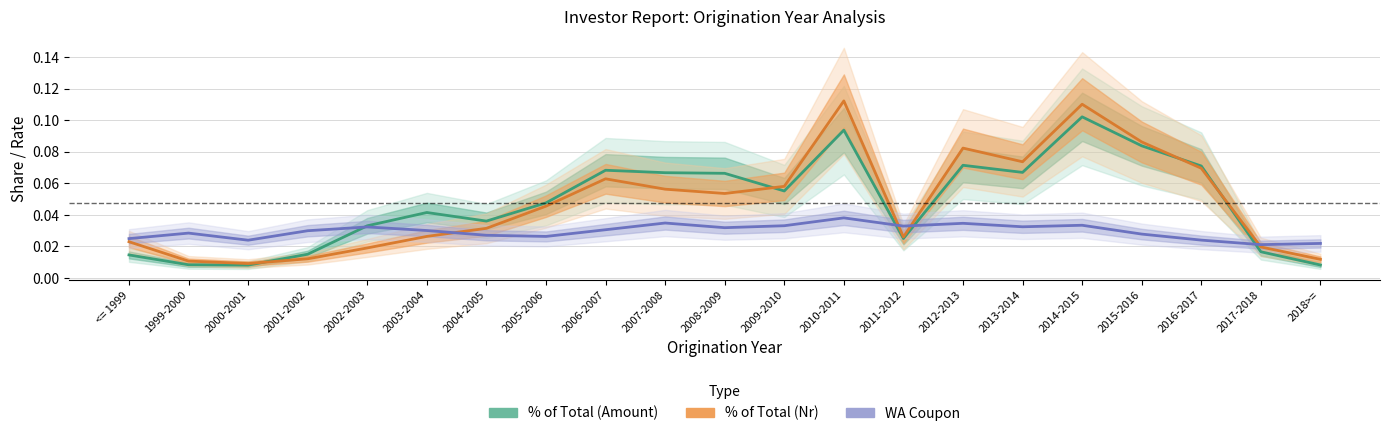

In % of Total (Amount), how many points are lower than both neighbors (excluding endpoints)?

5